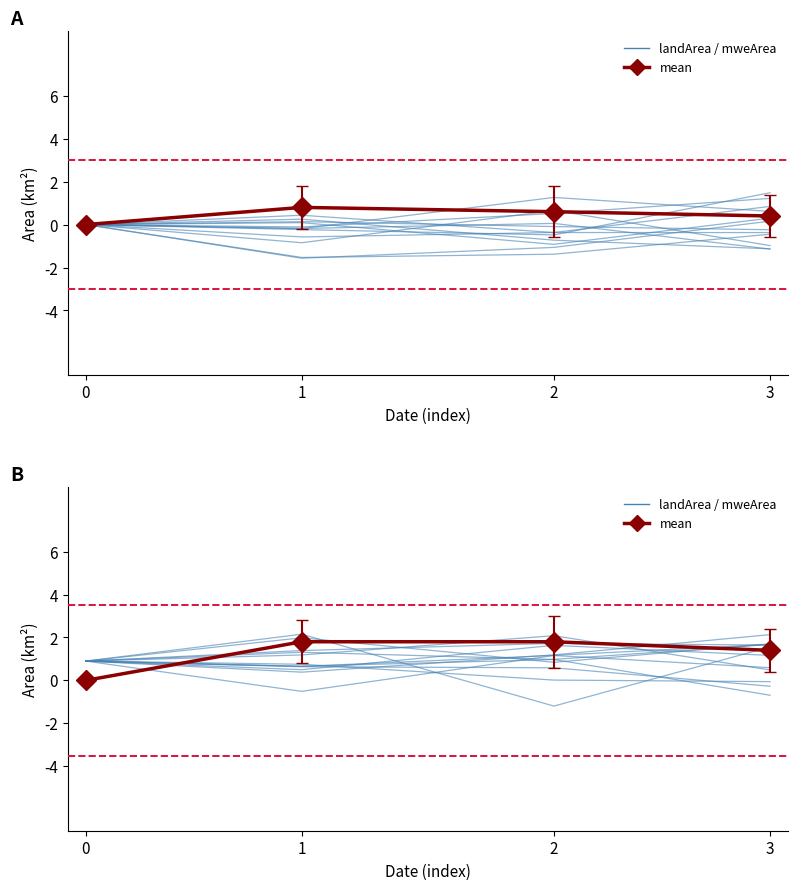

List the labels in order of value, largest first.

1, 2, 3, 0